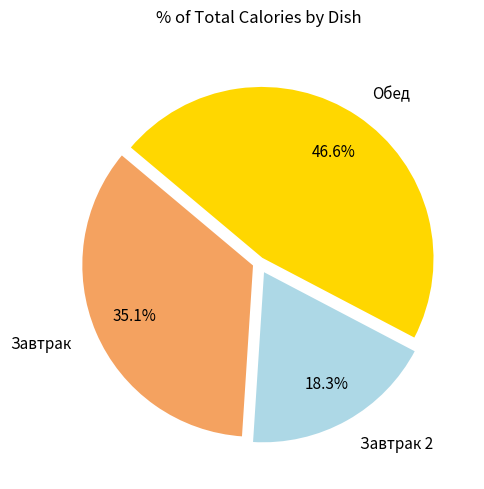

Rank the categories by value from lowest to highest.

Завтрак 2, Завтрак, Обед